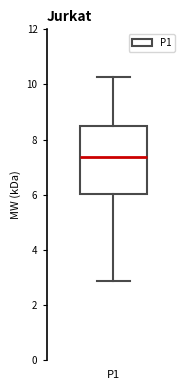

Transcribe this box plot: give where the median line is, the range the box spans, and where the two whiskers end, as read against the y-axis. The values are not printed on the chart, so give them approximately, as read against the axis.

median 7.4, box 6.0 to 8.4, whiskers 2.8 to 10.2